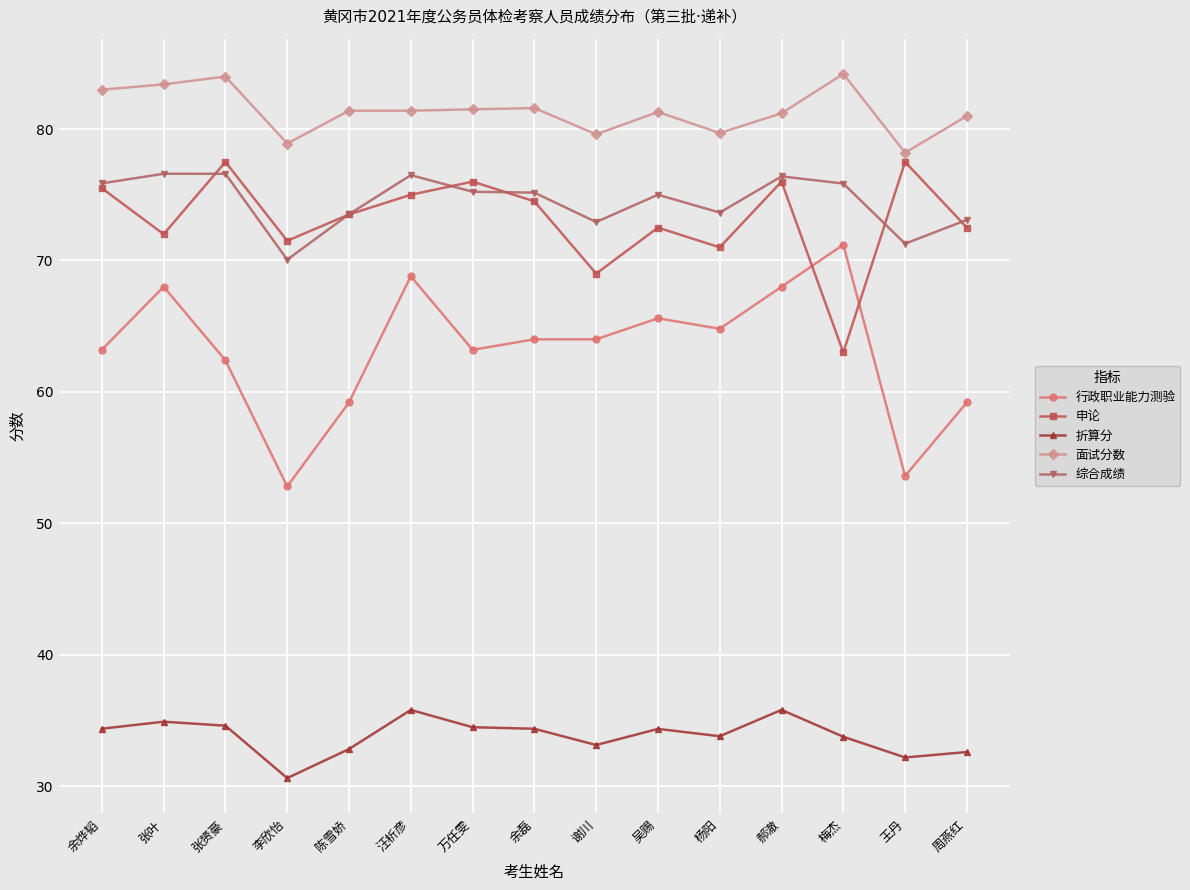

What is the value of the 综合成绩 point at the 6th from the left?

76.5